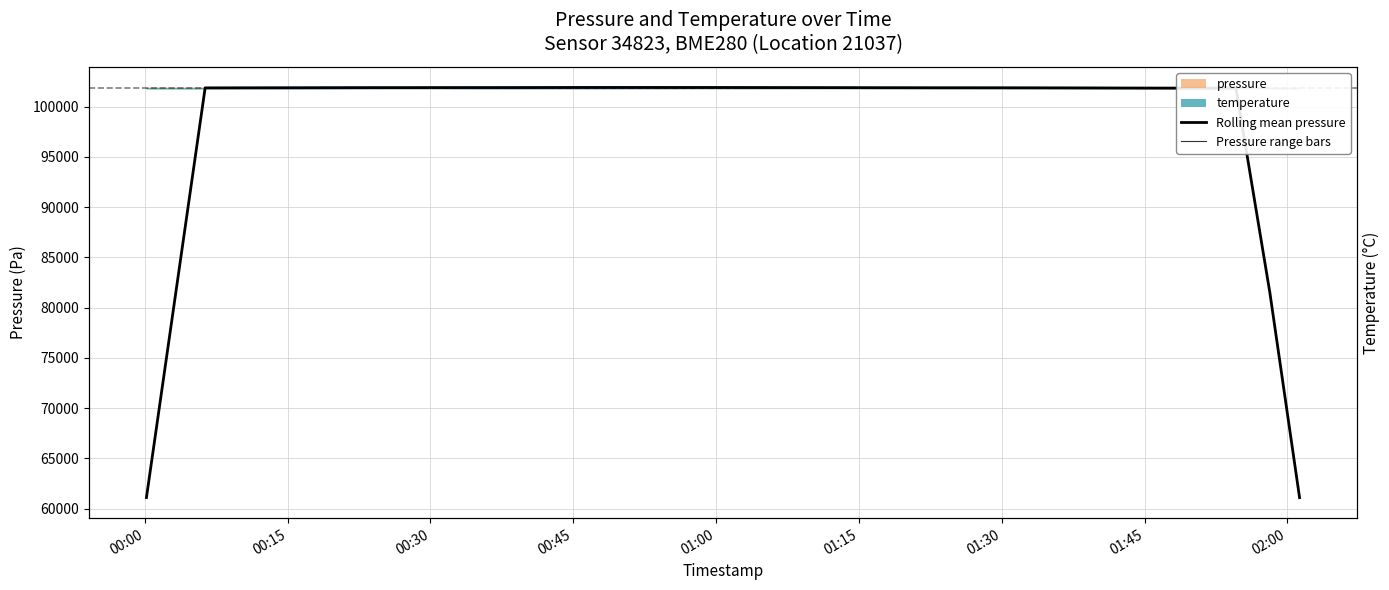

What is the maximum value shown in the chart?

101901.6